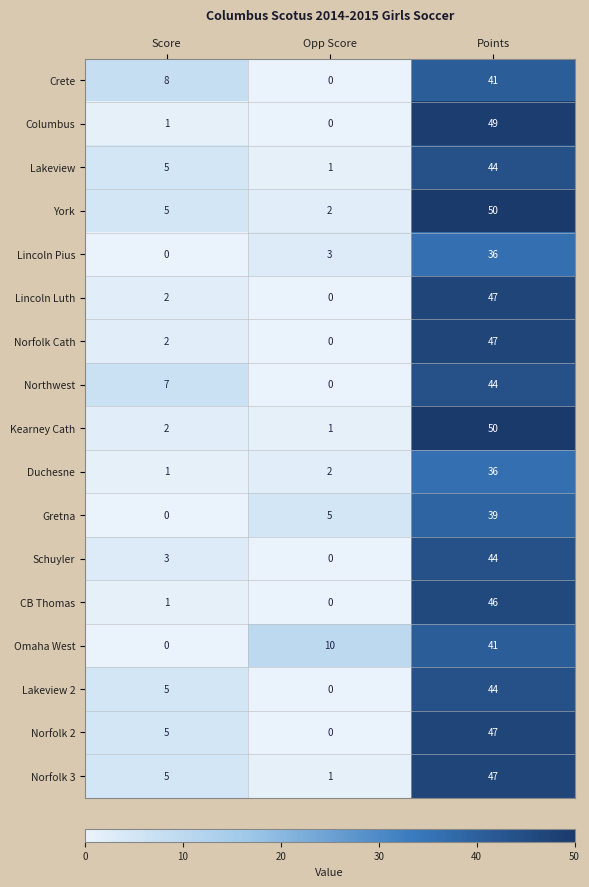

True or false: Norfolk 3 has a value of 5 at Score.

True